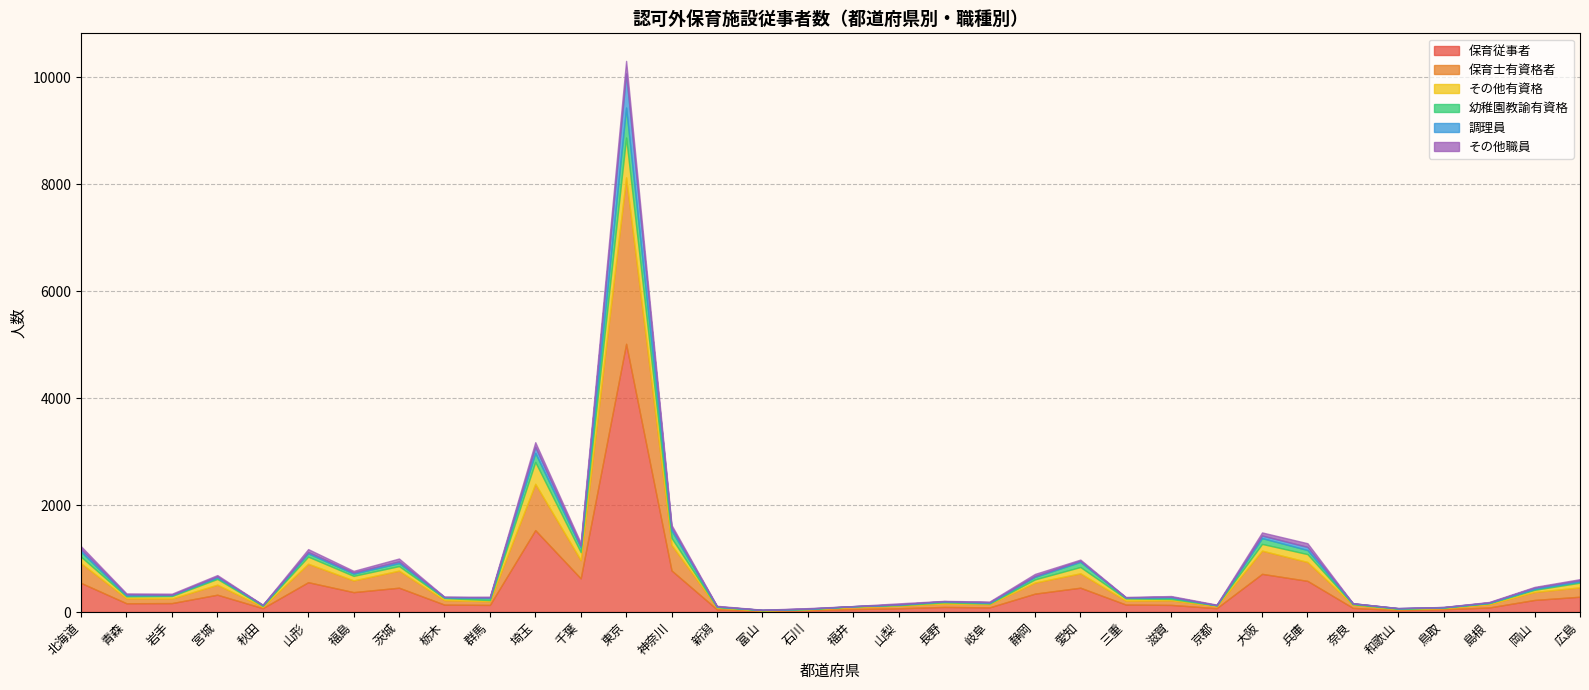

True or false: 保育士有資格者 and その他職員 cross at least once.

False